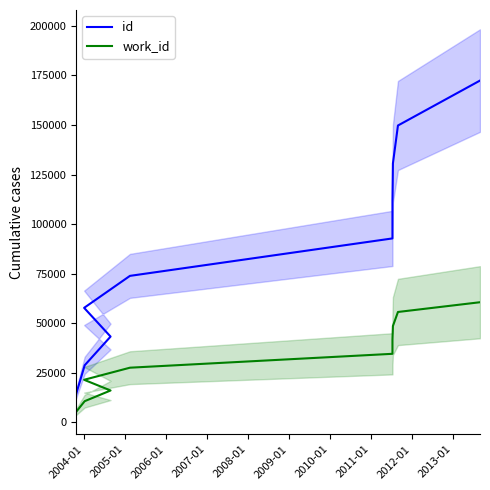

Which series has the widest spread of values?

id